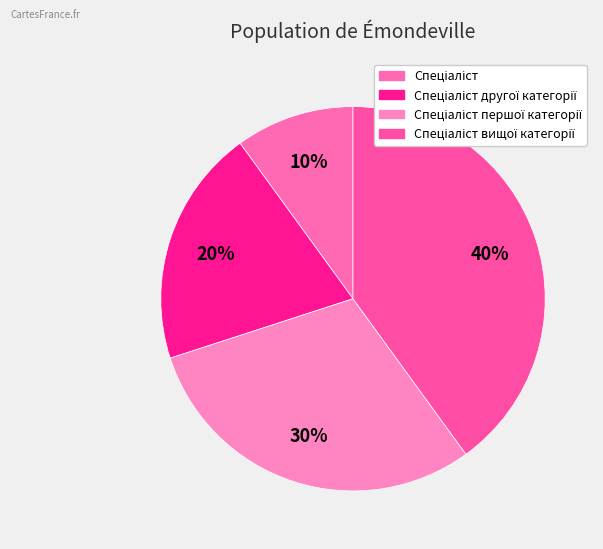

Which category has the biggest portion of the pie?

Спеціаліст вищої категорії